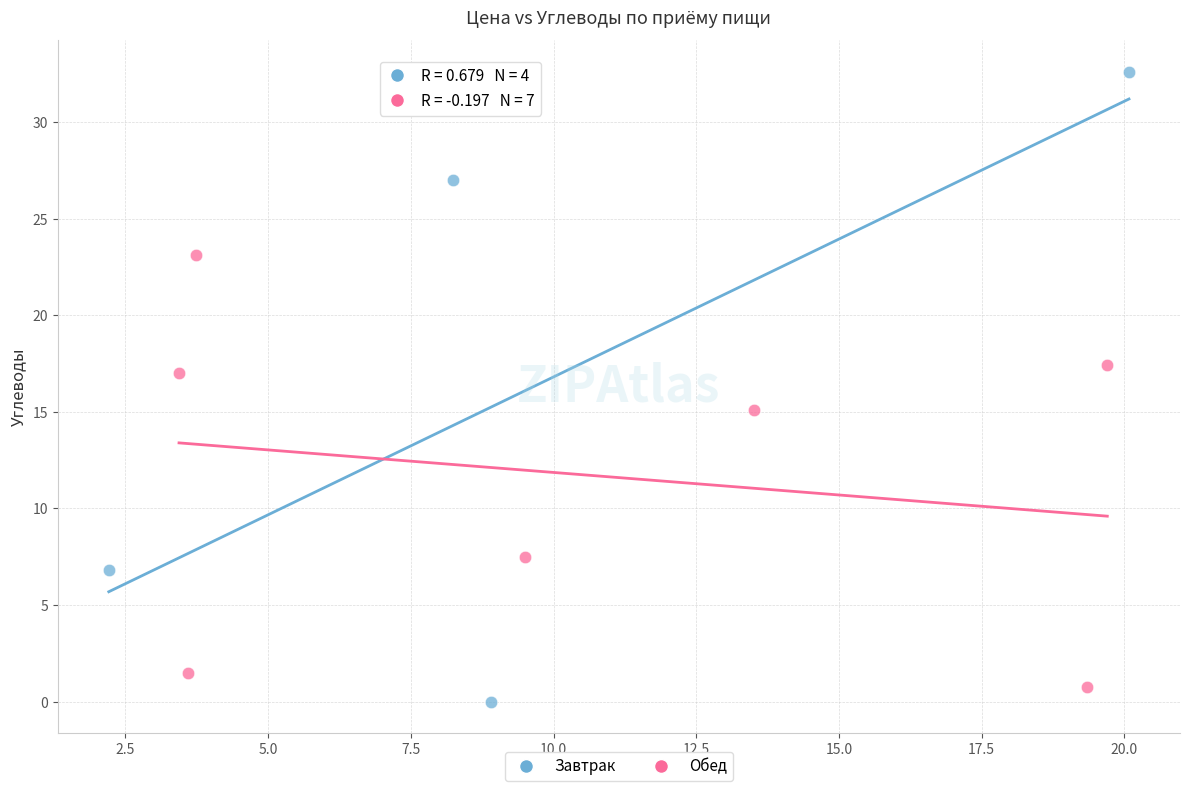

Which series contains the highest Y value?

Завтрак